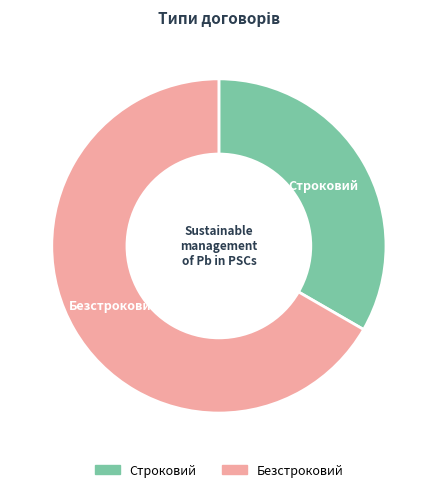

Approximately how many times larger is the value at Строковий compared to Безстроковий?

0.5